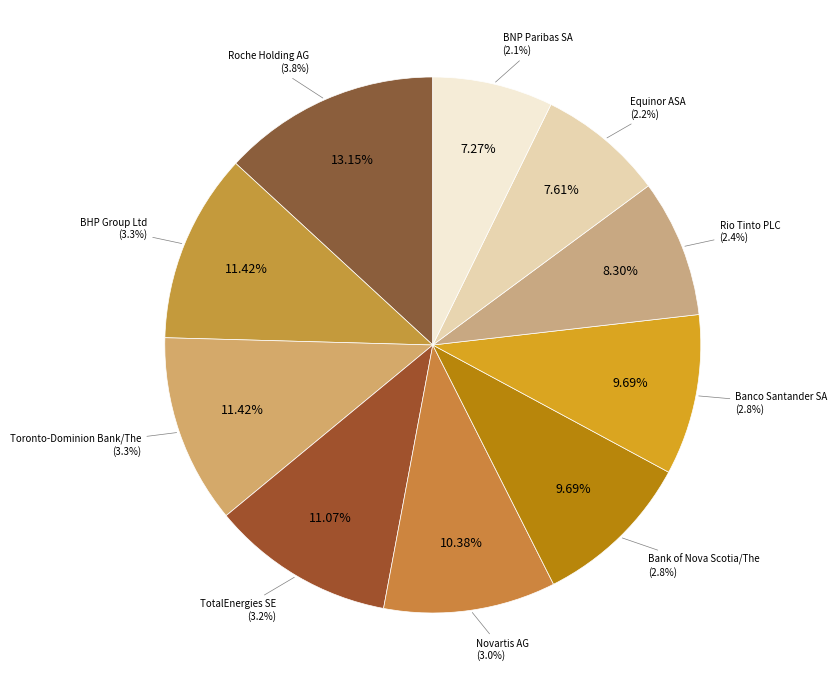

Which slice is the smallest?

BNP Paribas SA